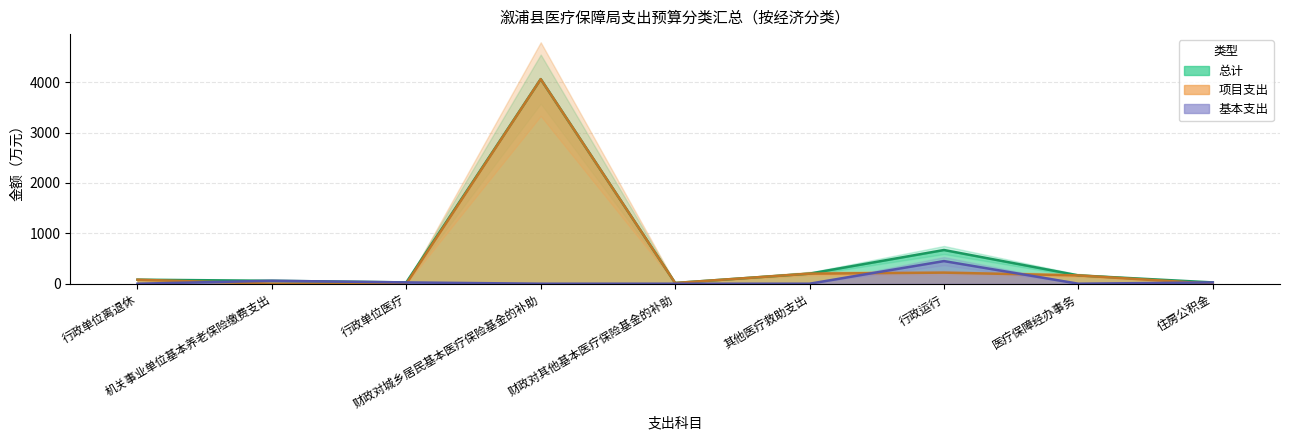

What is the spread (max minus min) of values at 行政单位离退休?

80.0